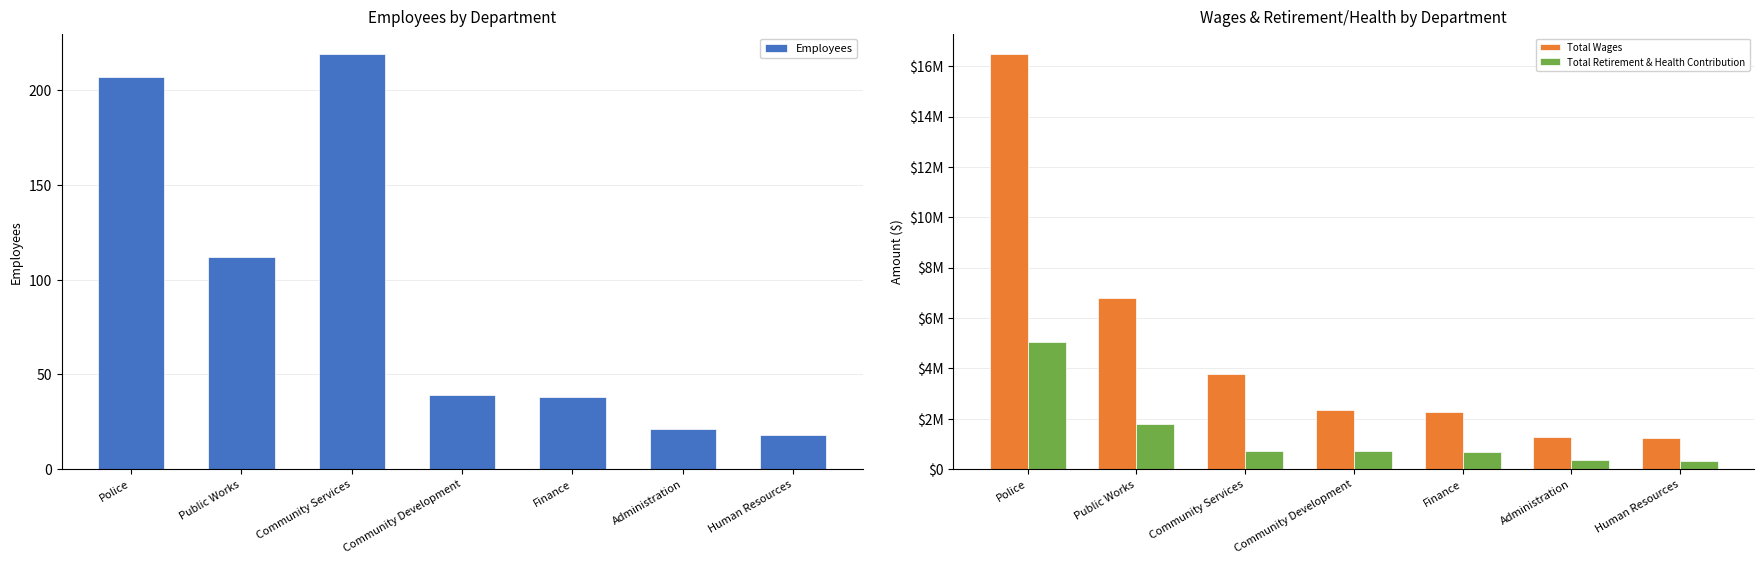

At which category is the sum across all series the highest?

Police